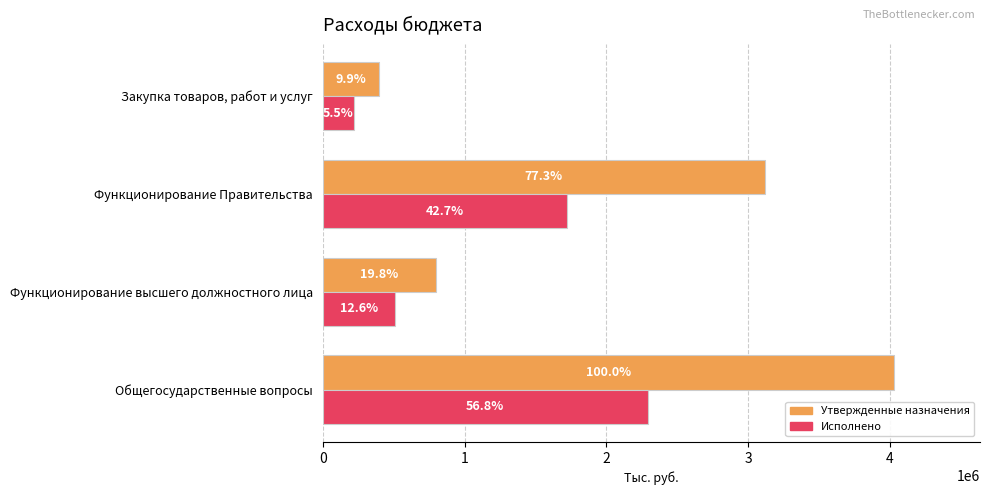

Which series has the largest total across all categories?

Утвержденные назначения